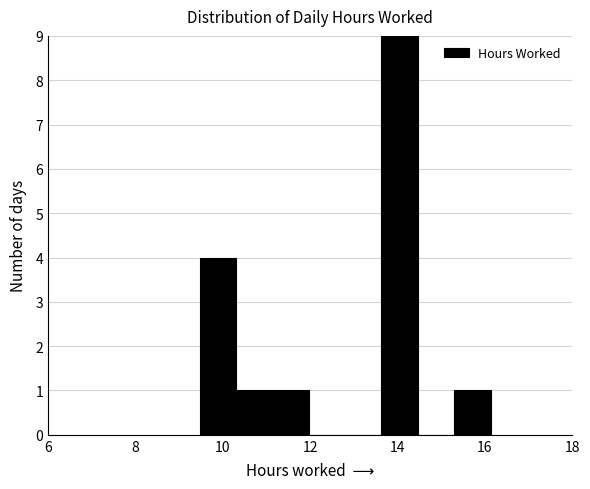

Reading left to right, list every bar in this chart as the range it spans on the x-axis followed by its height. Neither the bar edges nor the heights are printed on the chart, so give them approximately, as read against the axes.

9.4 to 10.4: 4
10.4 to 11.2: 1
11.2 to 12.0: 1
12.0 to 12.8: 0
12.8 to 13.6: 0
13.6 to 14.4: 9
14.4 to 15.2: 0
15.2 to 16.2: 1